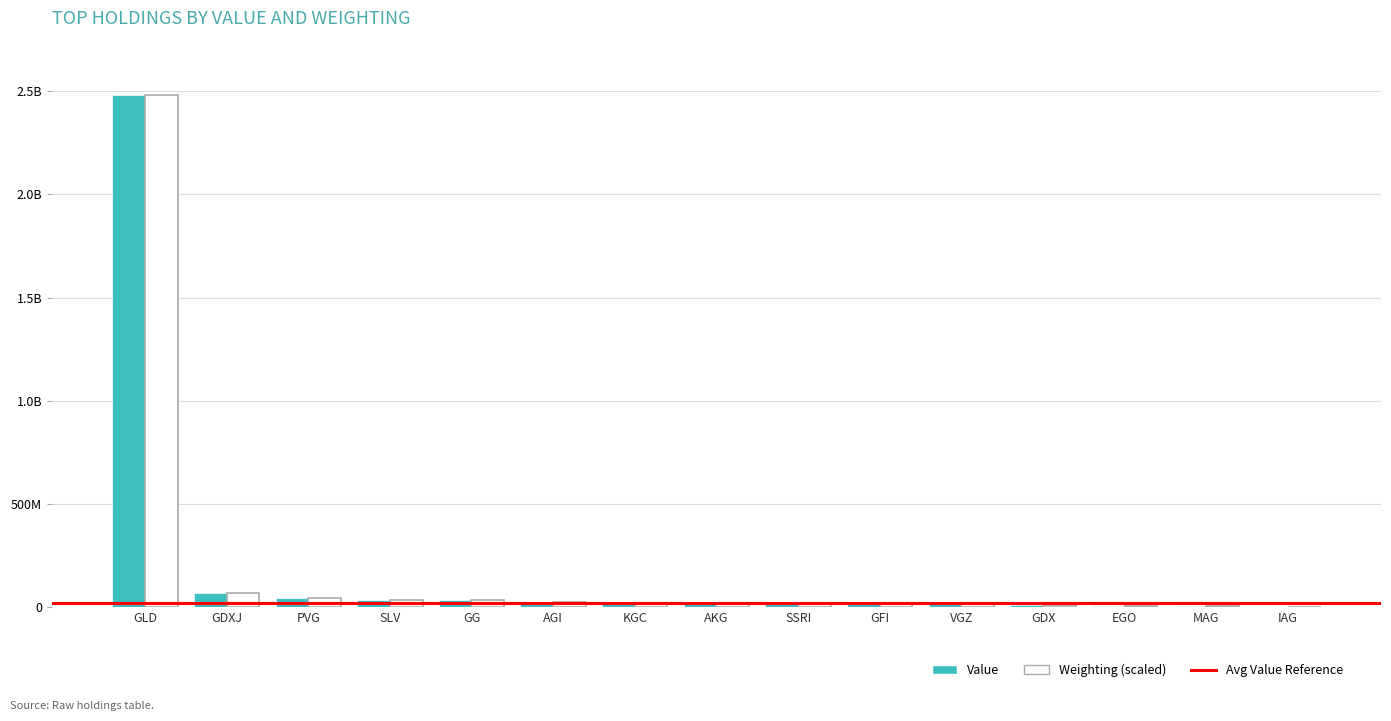

Are the bars horizontal?

No